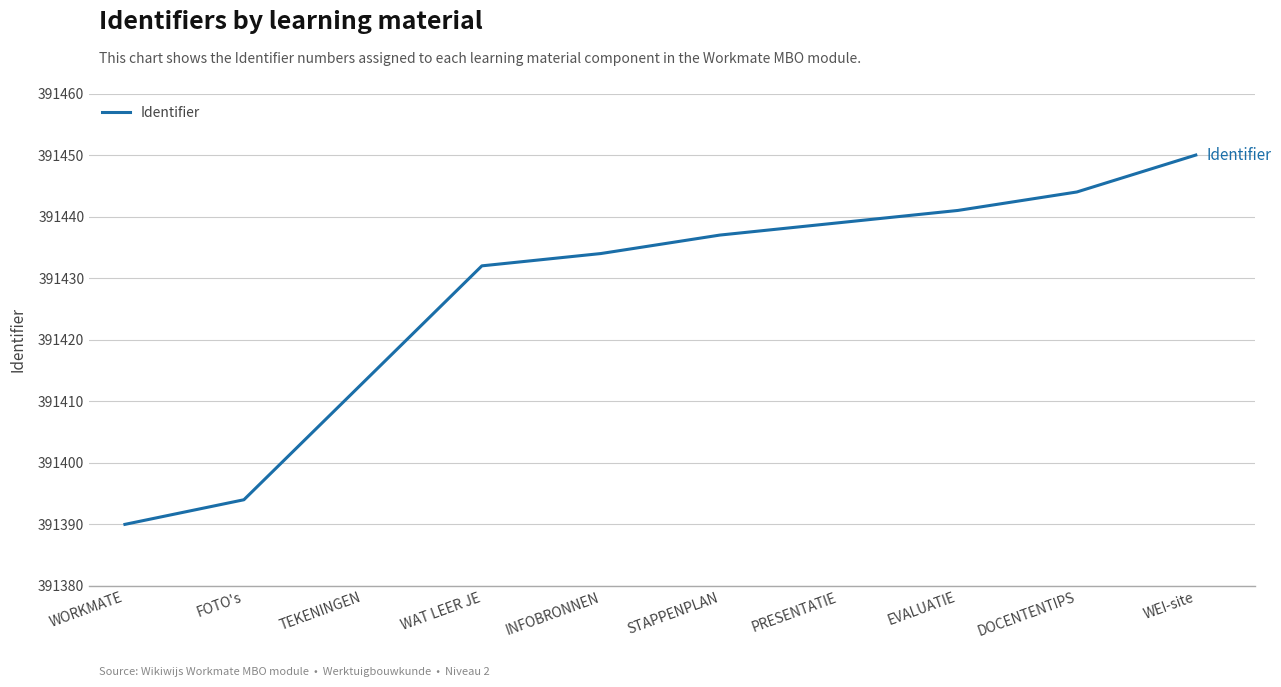

What is the change in value from WAT LEER JE to WEI-site?

+18